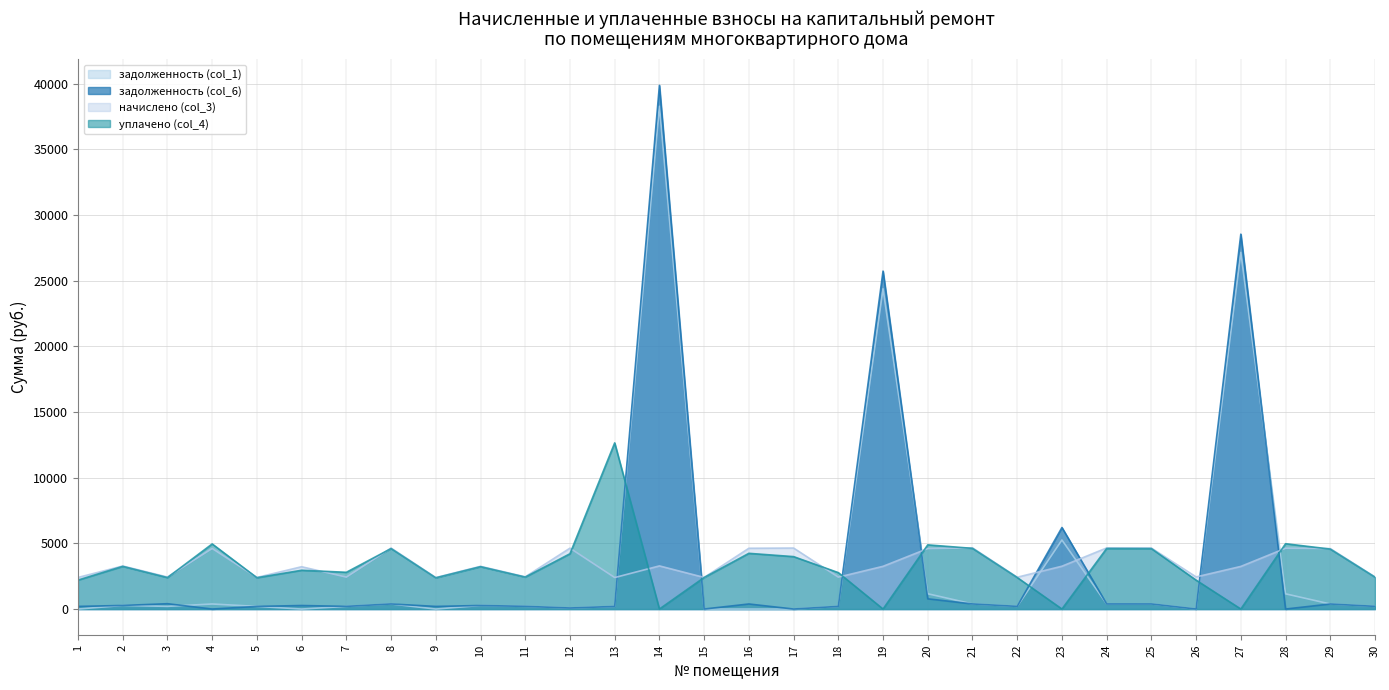

Which series has the largest total across all categories?

задолженность (col_6)